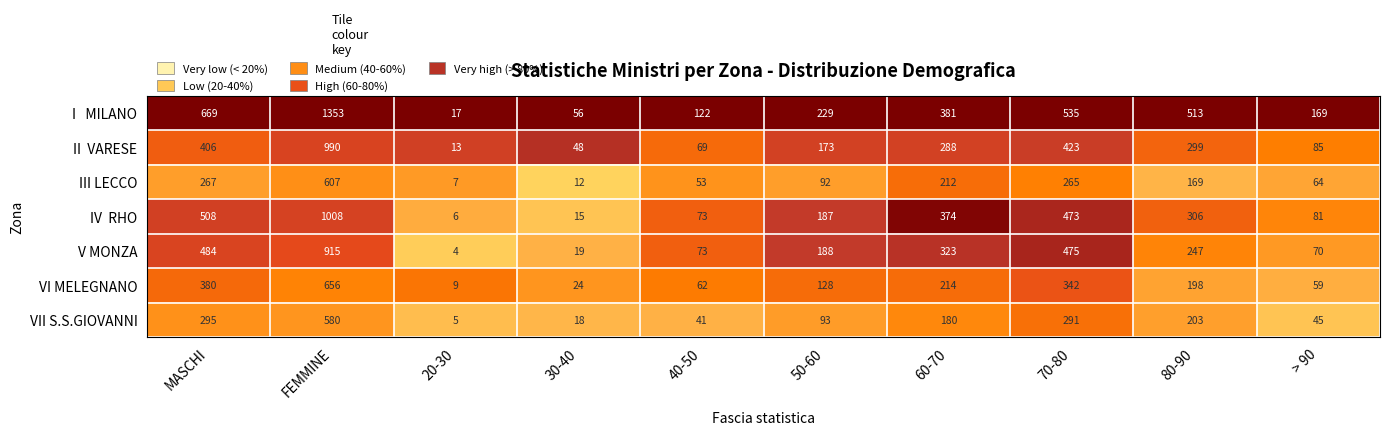

What is the difference between the highest and lowest values at 80-90?

344